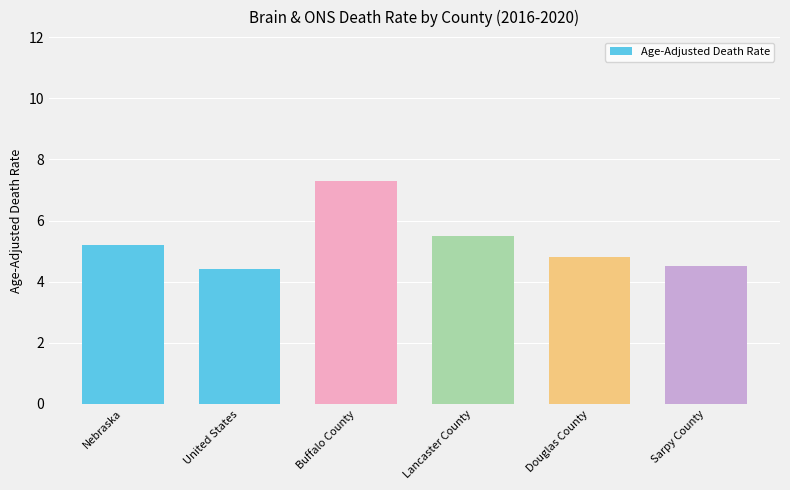

Is it true that the value at Lancaster County is 5.5?

True